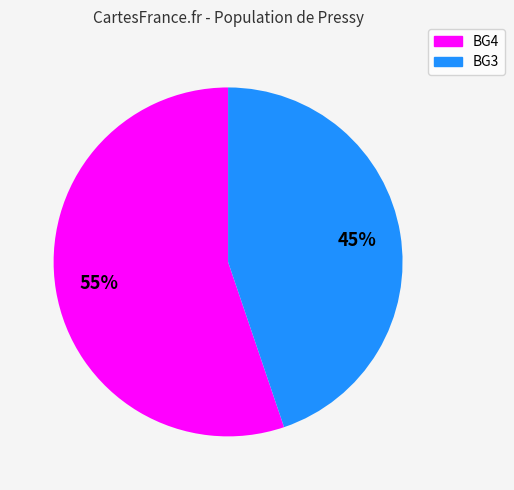

Does any single category account for the majority?

Yes